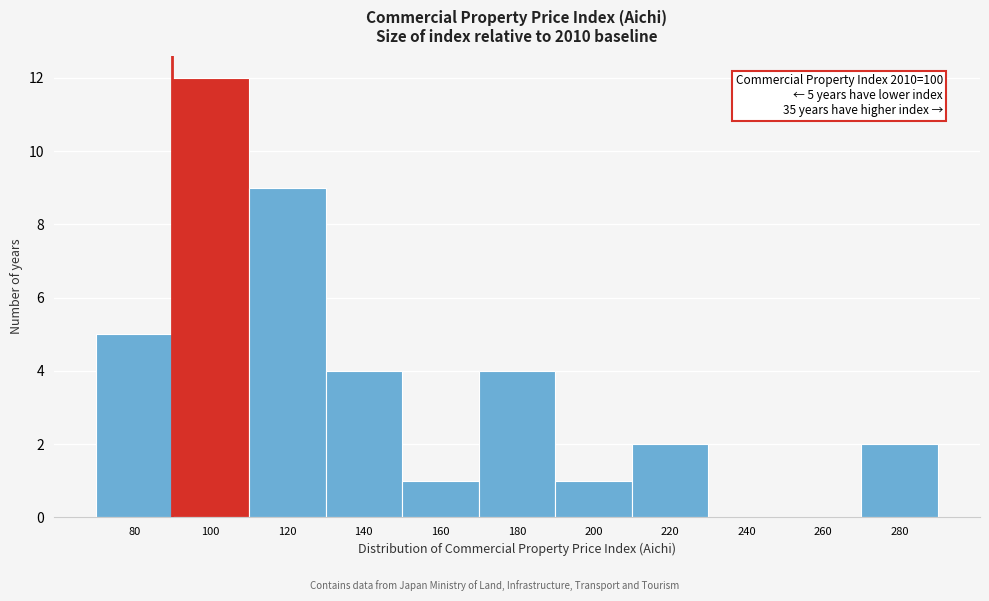

Reading right to left, list all the values displayed in this chart.

280=2	260=0	240=0	220=2	200=1	180=4	160=1	140=4	120=9	100=12	80=5